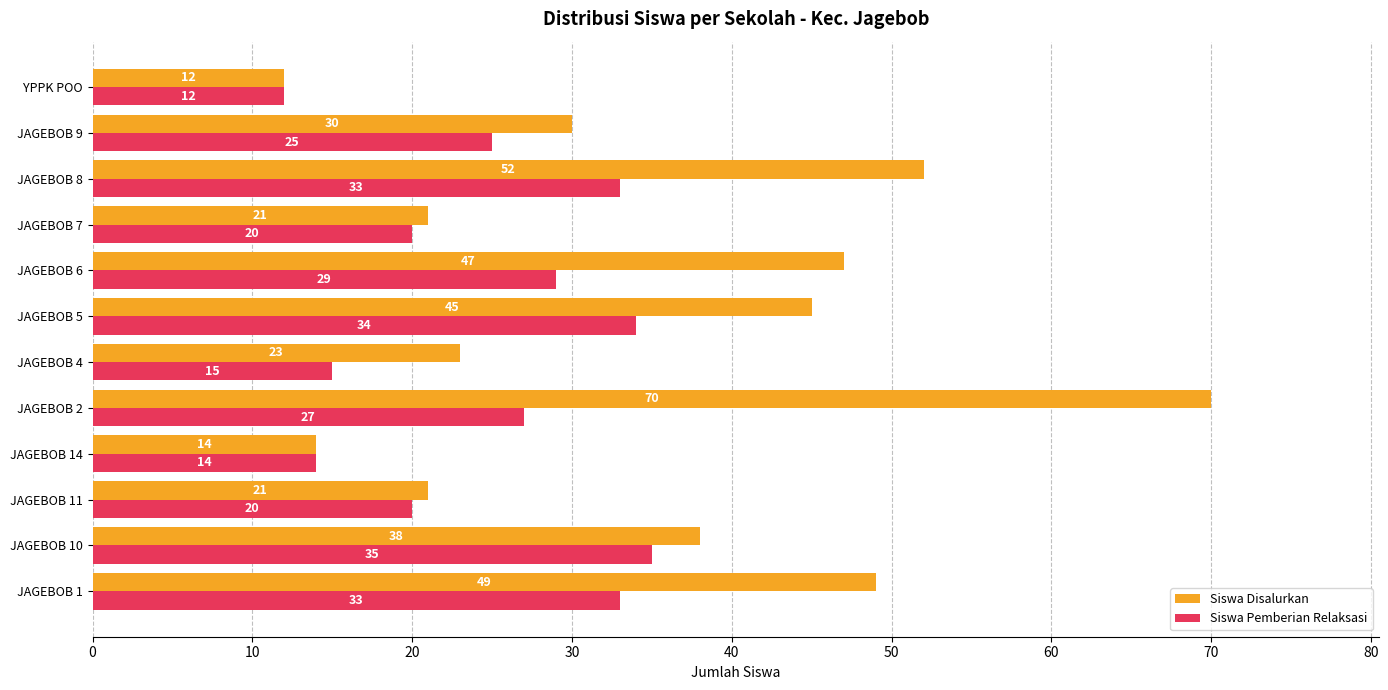

What is the smallest value displayed?

12